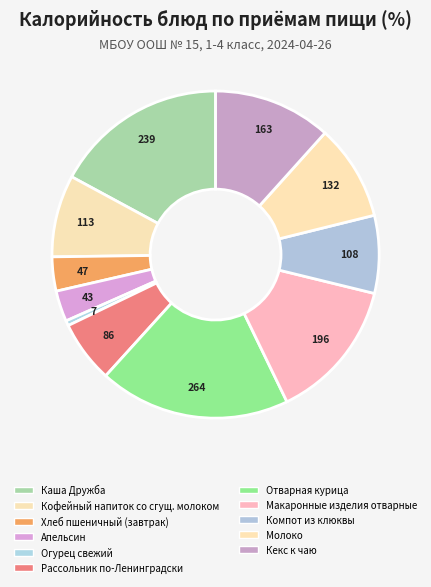

To the nearest percent, what is the average slice percentage?

9%